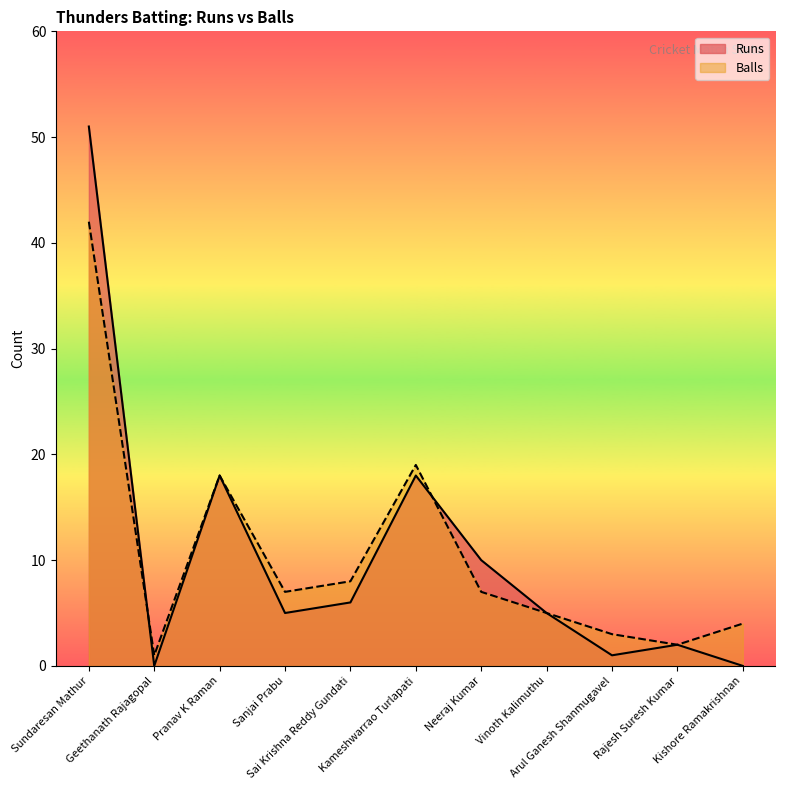

Reading left to right, extract all data points from this chart.

Runs: Sundaresan Mathur=51	Geethanath Rajagopal=0	Pranav K Raman=18	Sanjai Prabu=5	Sai Krishna Reddy Gundati=6	Kameshwarrao Turlapati=18	Neeraj Kumar=10	Vinoth Kalimuthu=5	Arul Ganesh Shanmugavel=1	Rajesh Suresh Kumar=2	Kishore Ramakrishnan=0
Balls: Sundaresan Mathur=42	Geethanath Rajagopal=1	Pranav K Raman=18	Sanjai Prabu=7	Sai Krishna Reddy Gundati=8	Kameshwarrao Turlapati=19	Neeraj Kumar=7	Vinoth Kalimuthu=5	Arul Ganesh Shanmugavel=3	Rajesh Suresh Kumar=2	Kishore Ramakrishnan=4